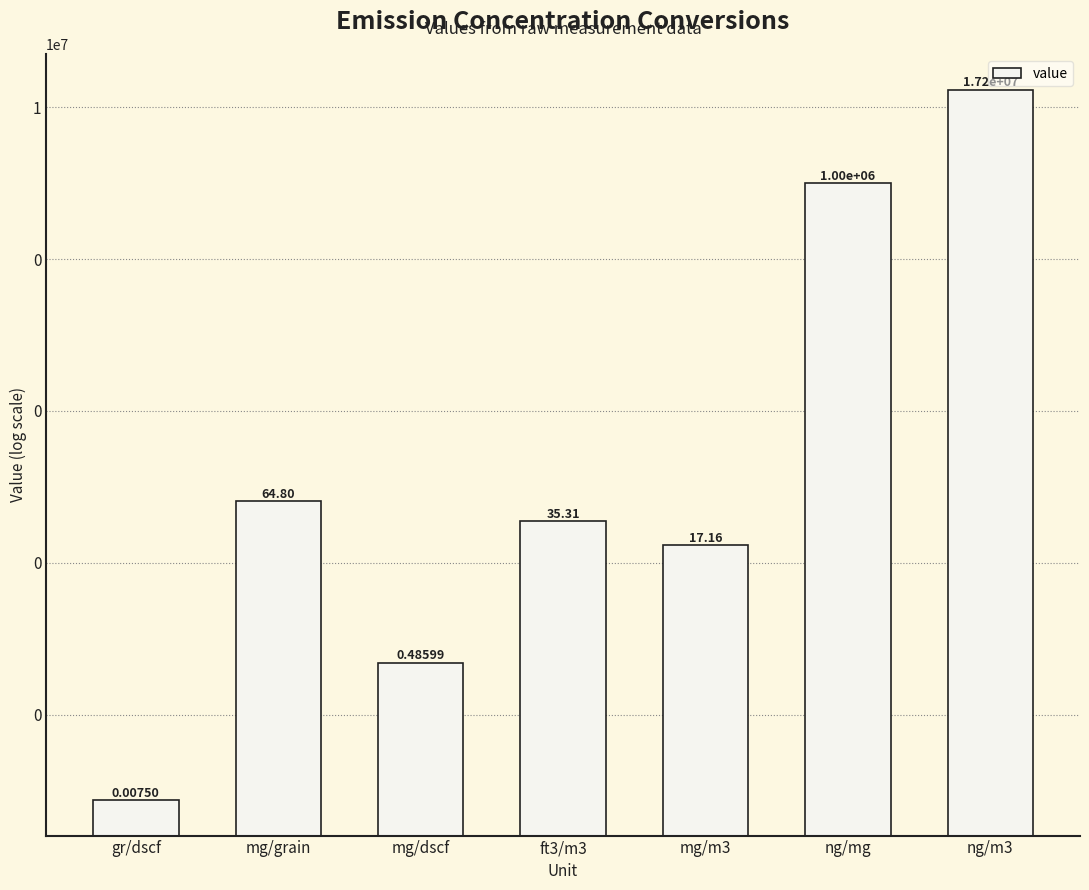

What is the value of the 6th bar from the left?

1000000.0